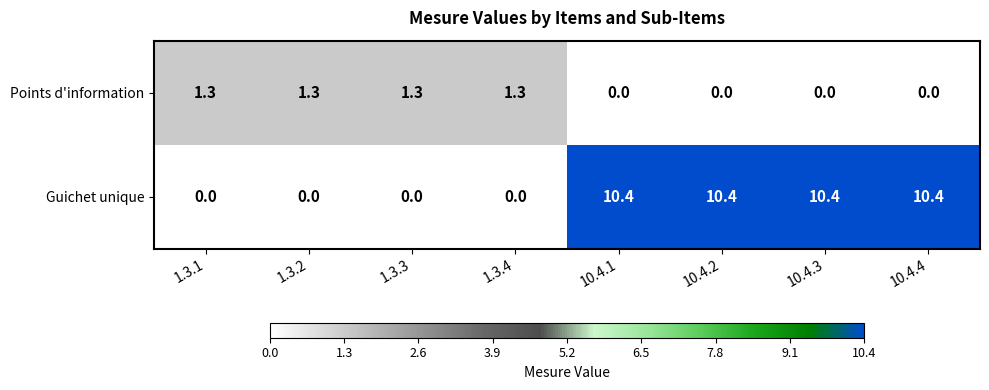

What is the greatest value displayed?

10.4